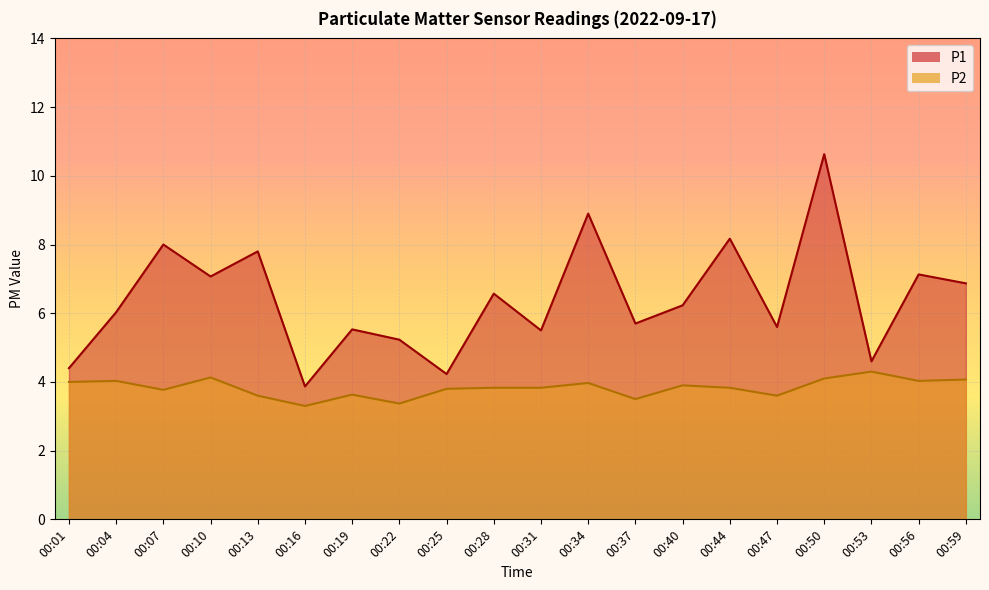

True or false: P1 has a value of 10.5 at 00:40.

False